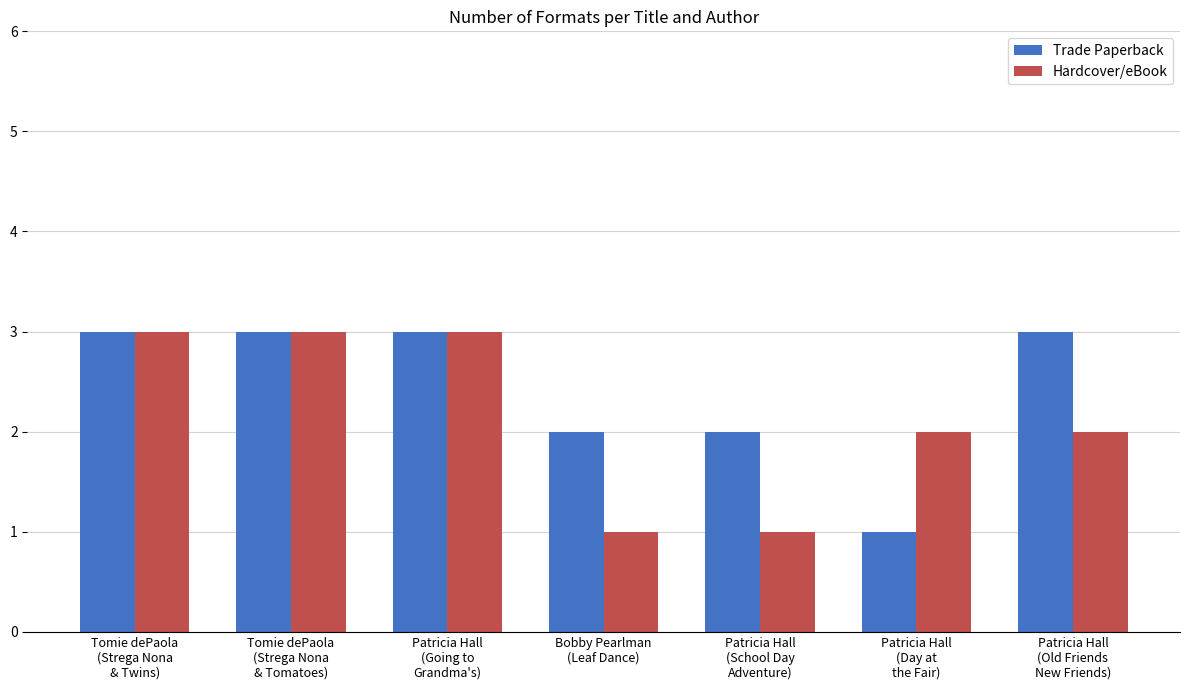

Which series has the largest total across all categories?

Trade Paperback